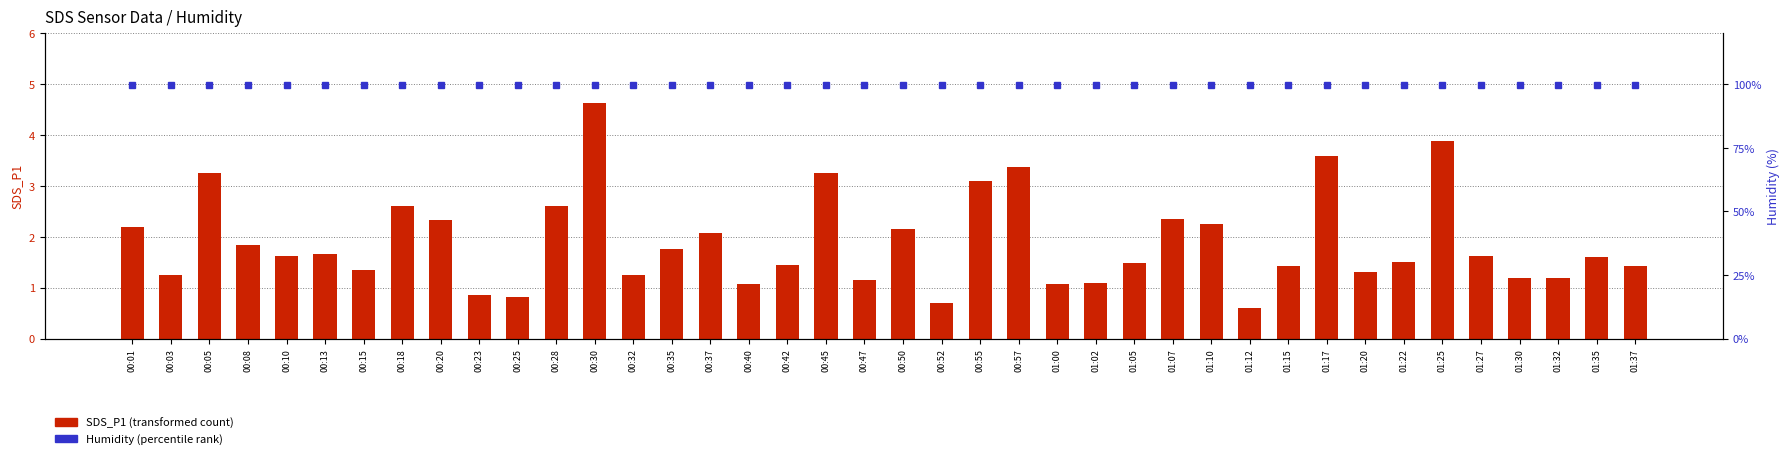

Which series changed the most between 00:35 and 01:12?

SDS_P1